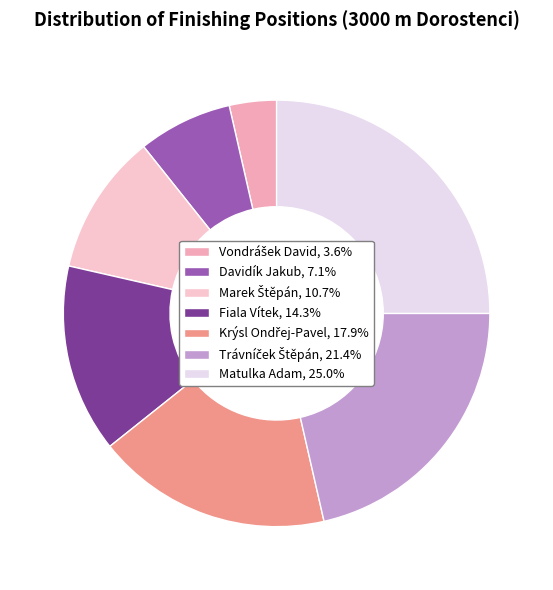

How many segments does this pie chart have?

7